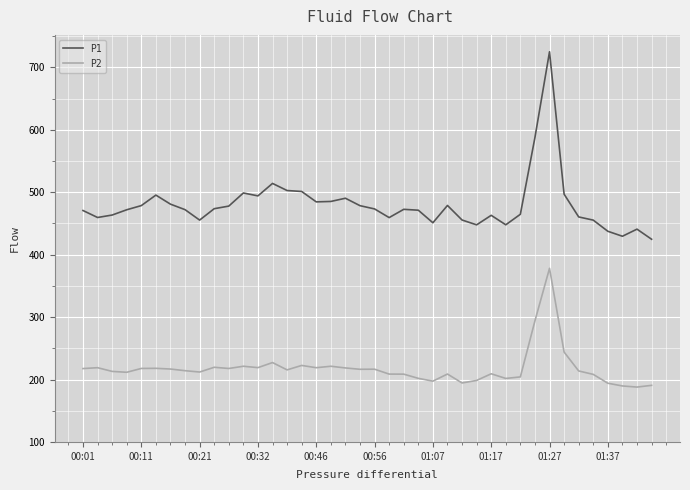

What is the minimum value shown in the chart?

187.9